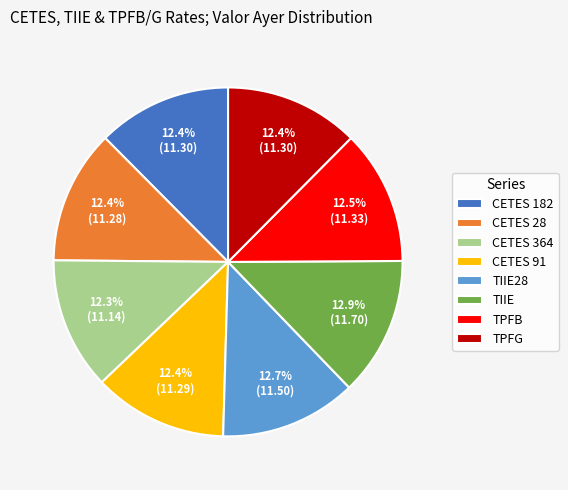

The TPFB slice represents 20% of the pie. True or false?

False